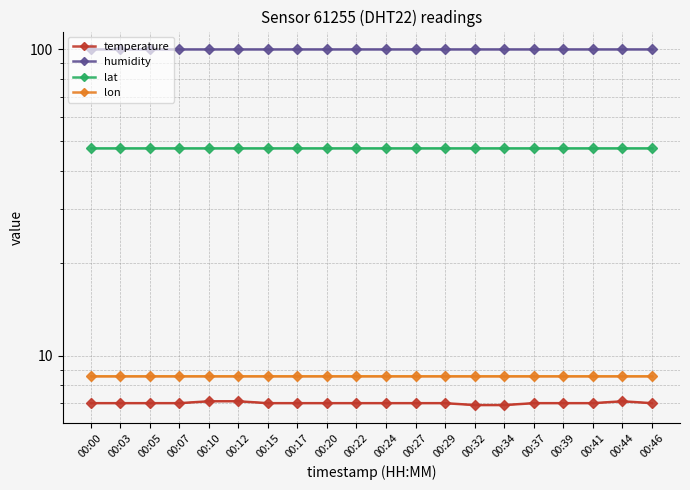

True or false: humidity has more than 1 points higher than both neighbors.

False